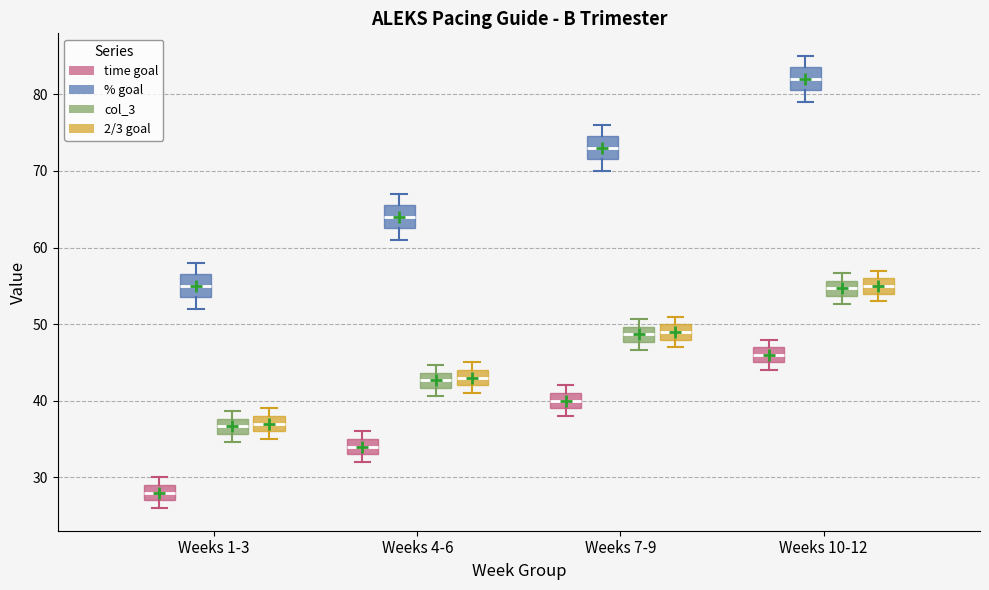

Which box's median line is the lowest?

Weeks 1-3 (time goal)